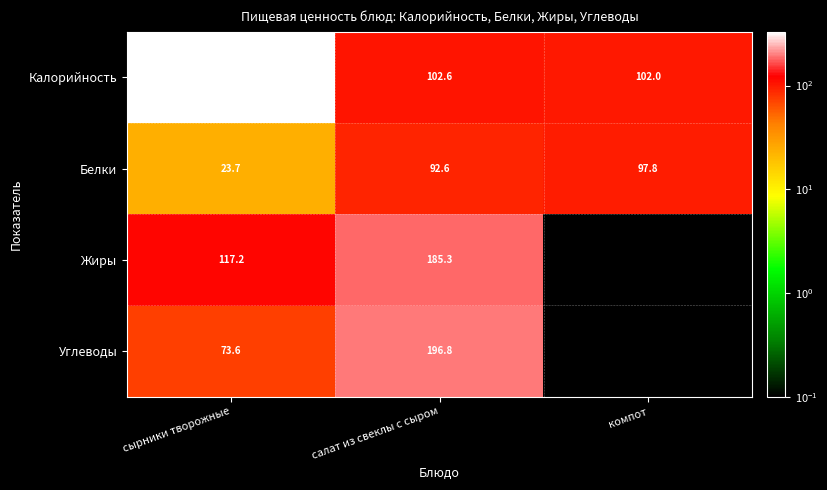

What is the difference between the highest and lowest values at салат из свеклы с сыром?

104.2